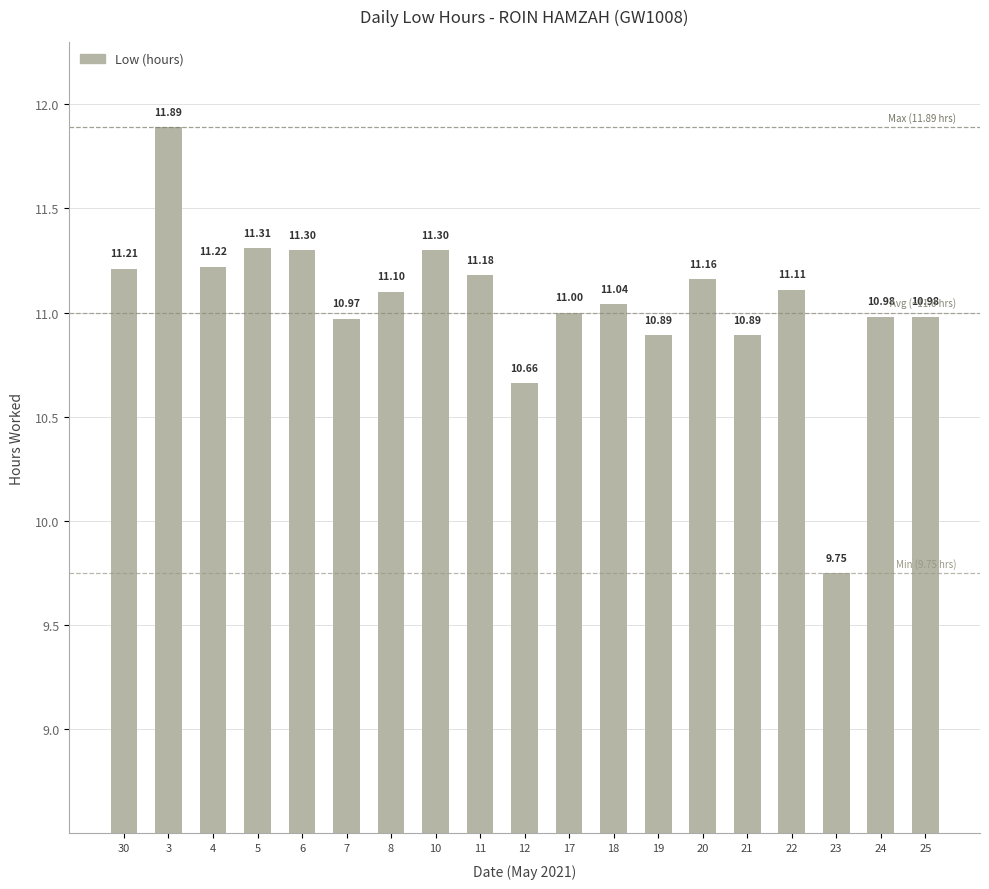

What position from the left is 5?

4